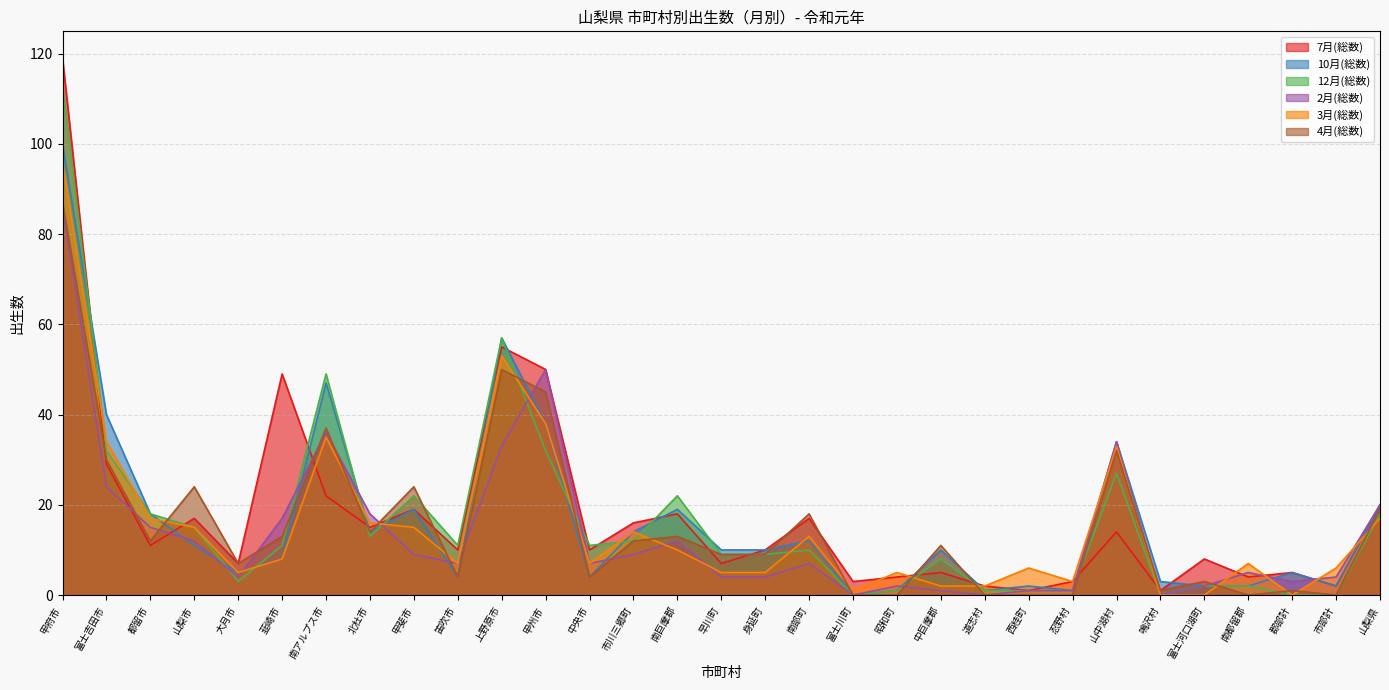

The 4月(総数) series shows 45 at 甲州市. True or false?

True